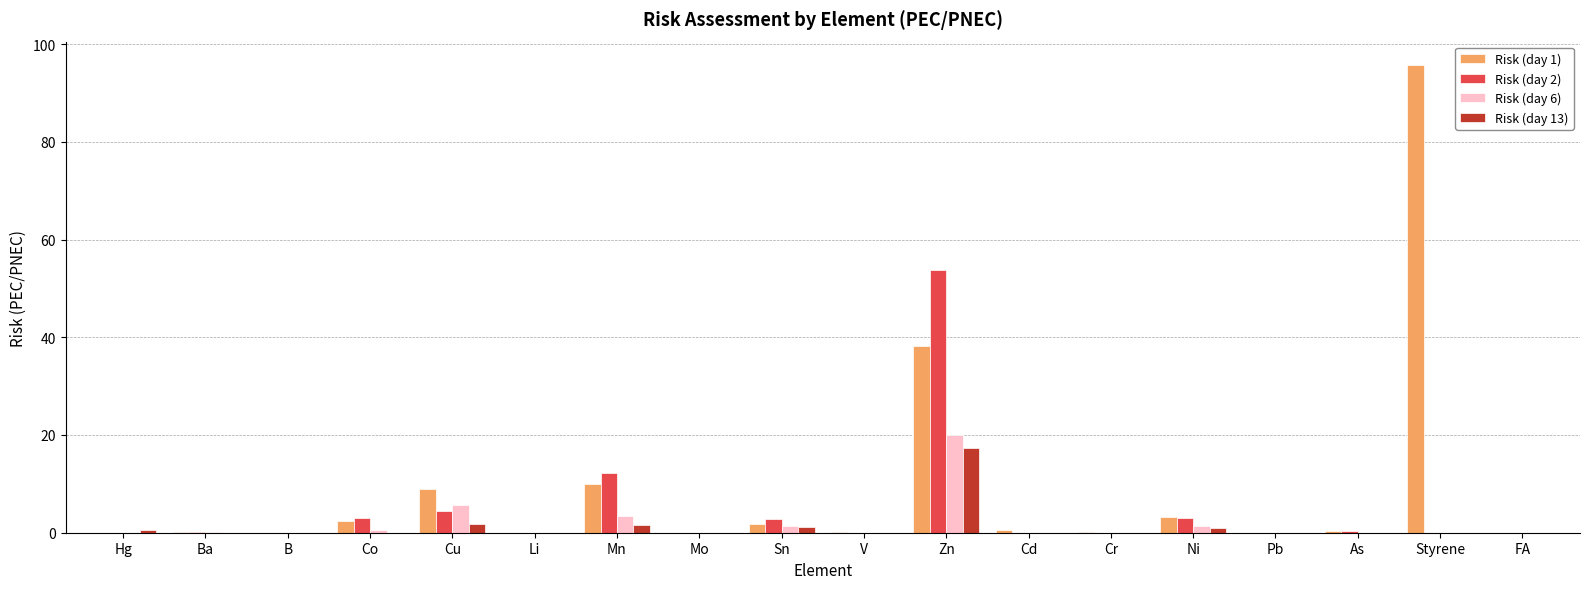

What is the sum of the Risk (day 2) values at Zn and Cr?

53.7